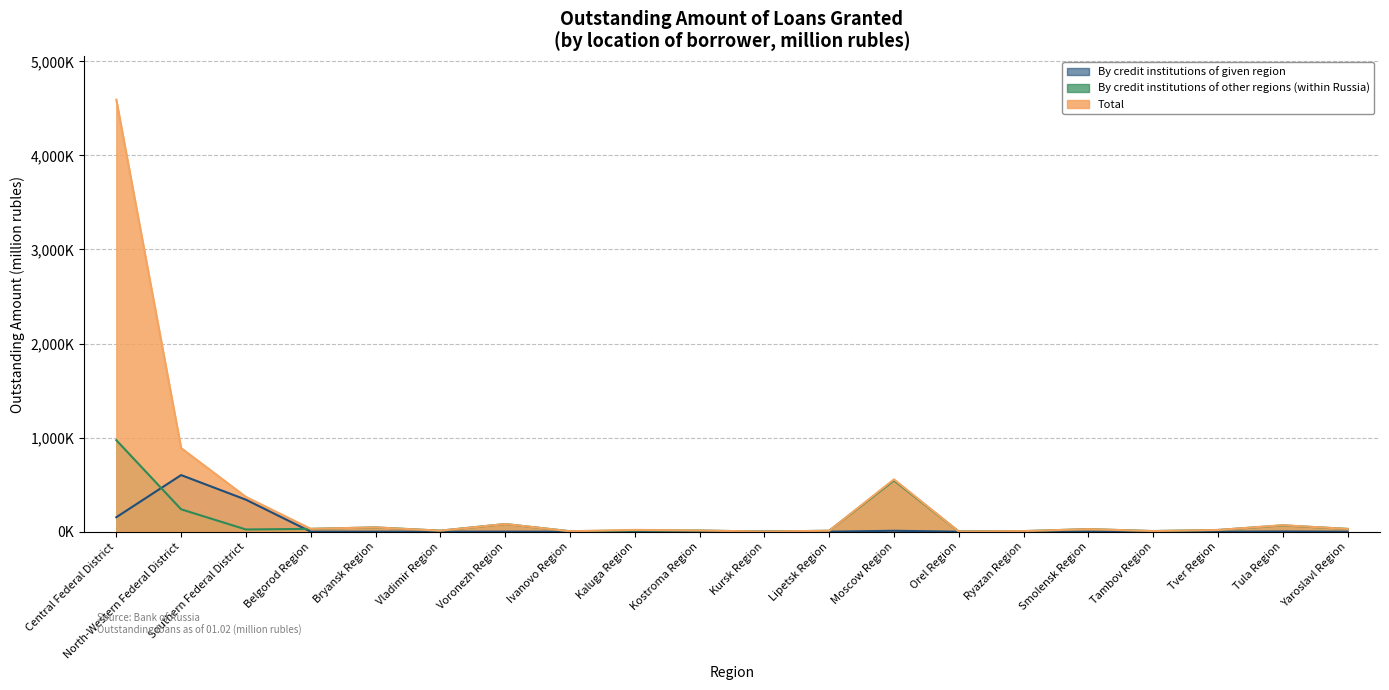

How many interior local peaks does the Total series have?

6